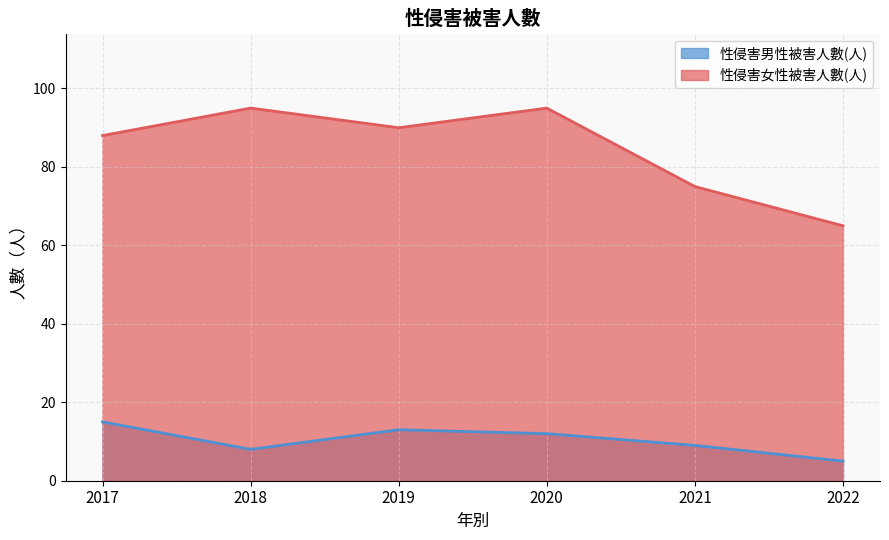

Which series changed the most between 2020 and 2021?

性侵害女性被害人數(人)